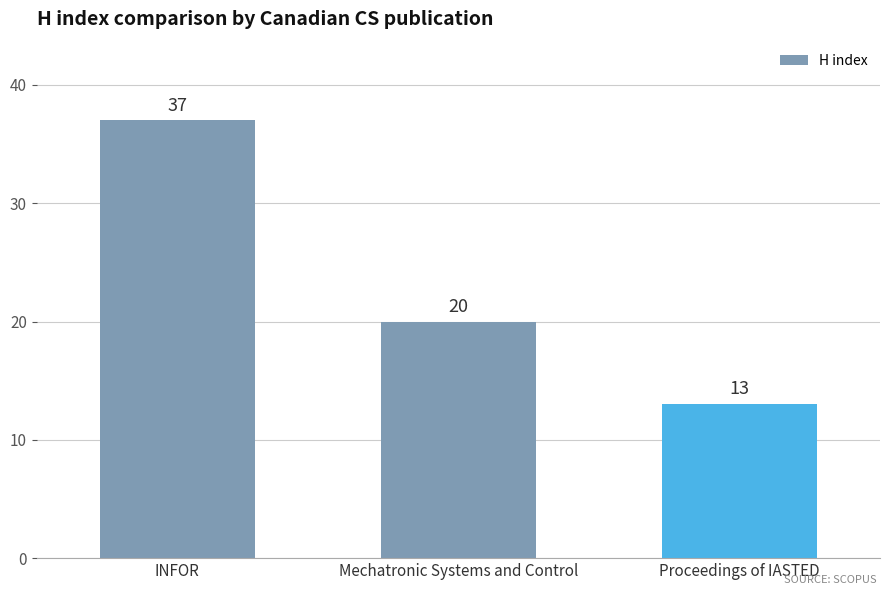

How many values are below 20?

1